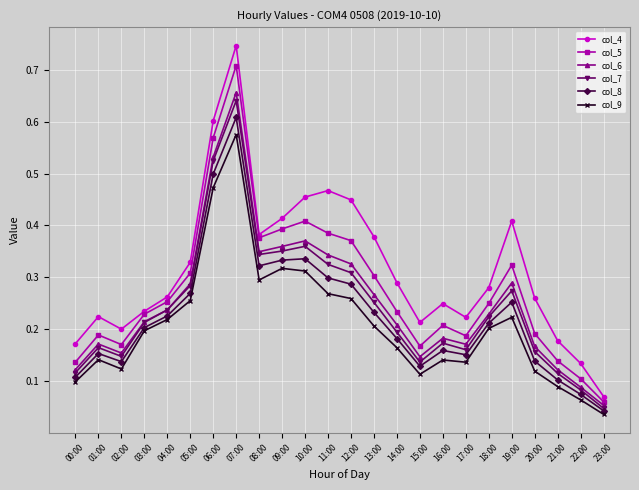

The value of col_5 at 02:00 is 0.2. True or false?

True